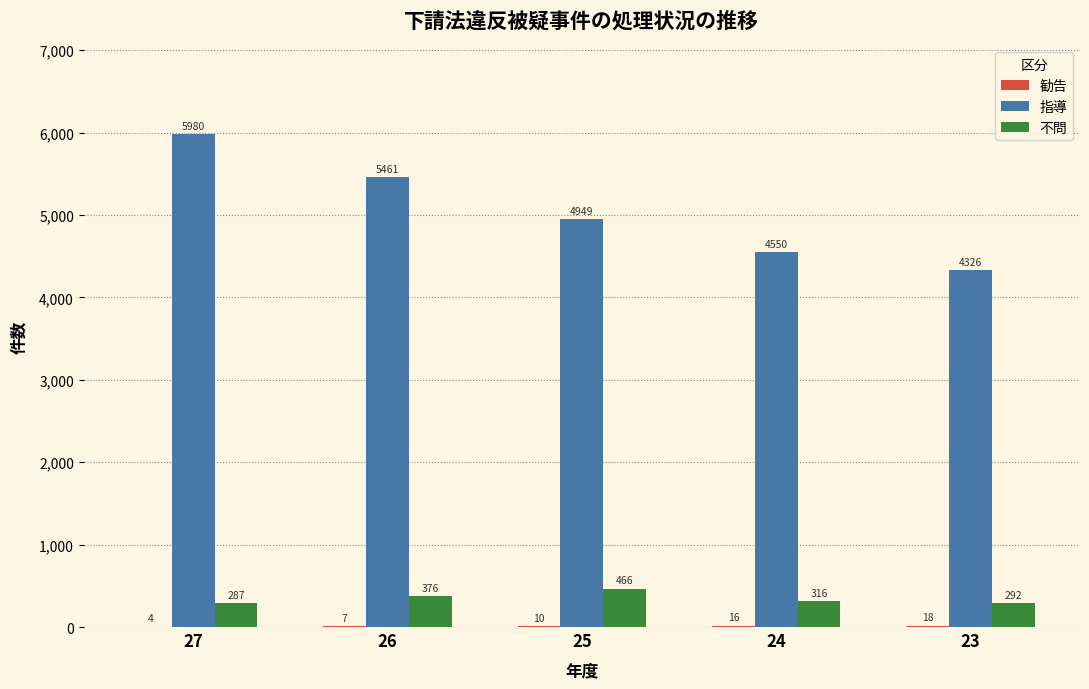

What is the sum of the 不問 values at 23 and 25?

758